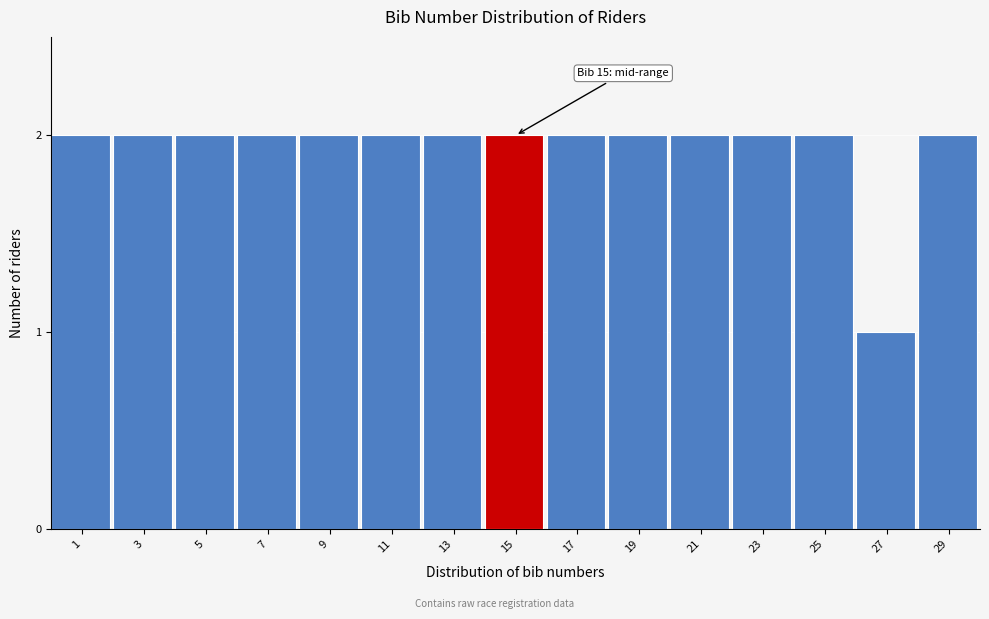

Reading left to right, extract all data points from this chart.

1=2	3=2	5=2	7=2	9=2	11=2	13=2	15=2	17=2	19=2	21=2	23=2	25=2	27=1	29=2